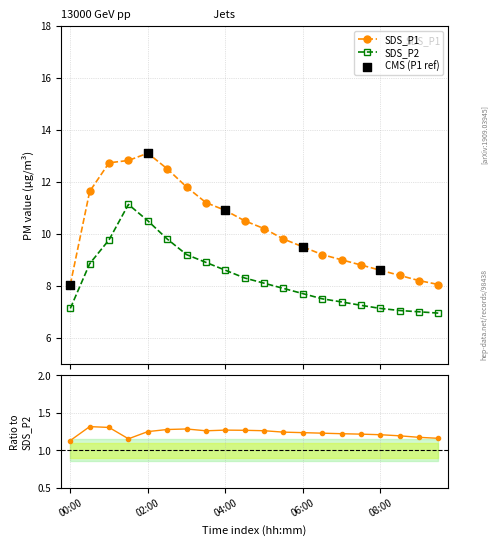

What are all the series names shown in the legend?

SDS_P1, SDS_P2